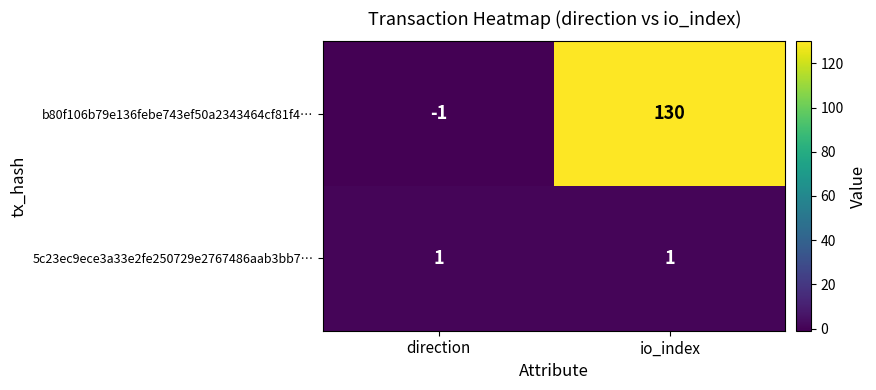

At how many categories does at least one series exceed 38?

1